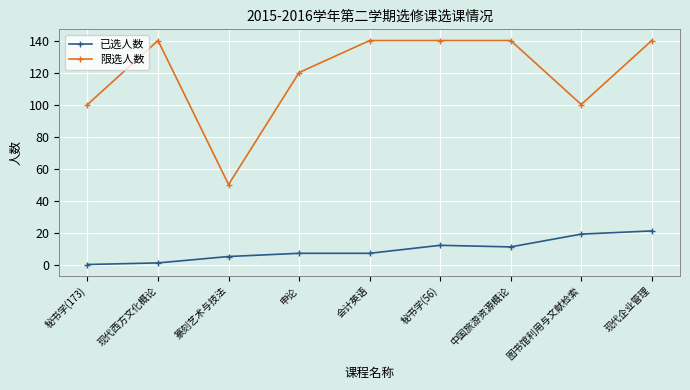

What is the difference between the maximum and minimum values in the 限选人数 series?

90